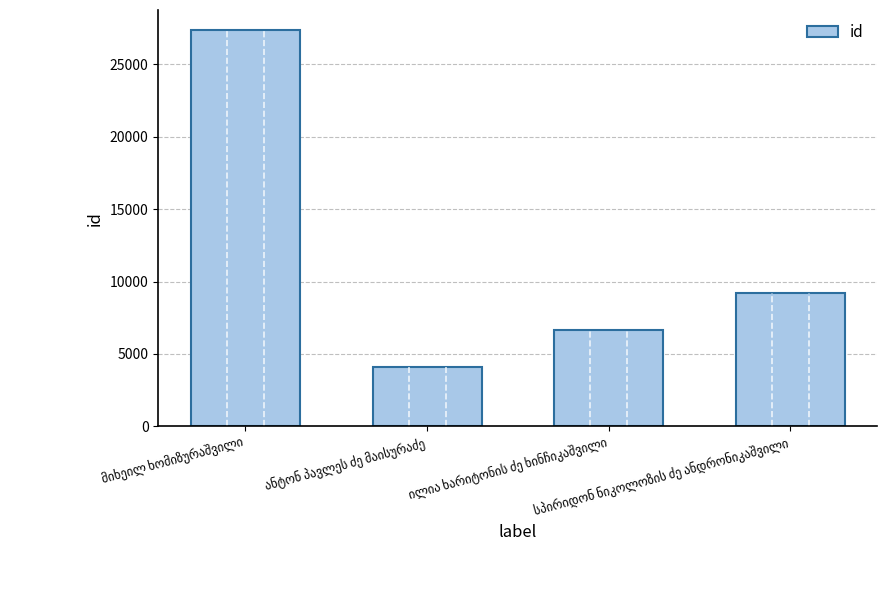

What is the change in value from მიხეილ ხომიზურაშვილი to სპირიდონ ნიკოლოზის ძე ანდრონიკაშვილი?

-18171